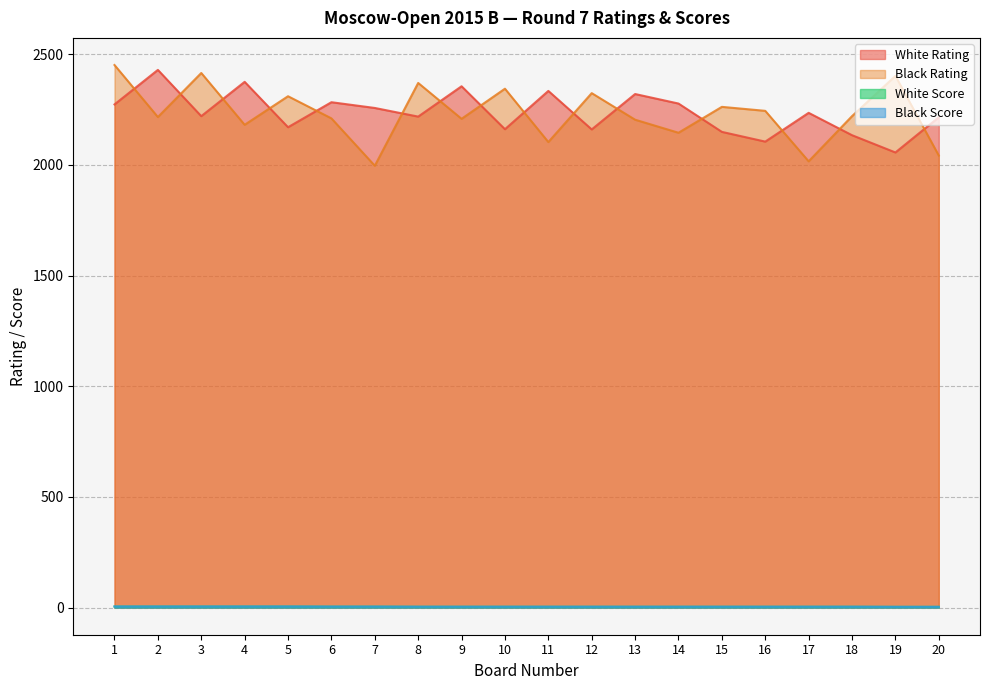

What is the difference between the maximum and minimum values in the White Rating series?

373.0